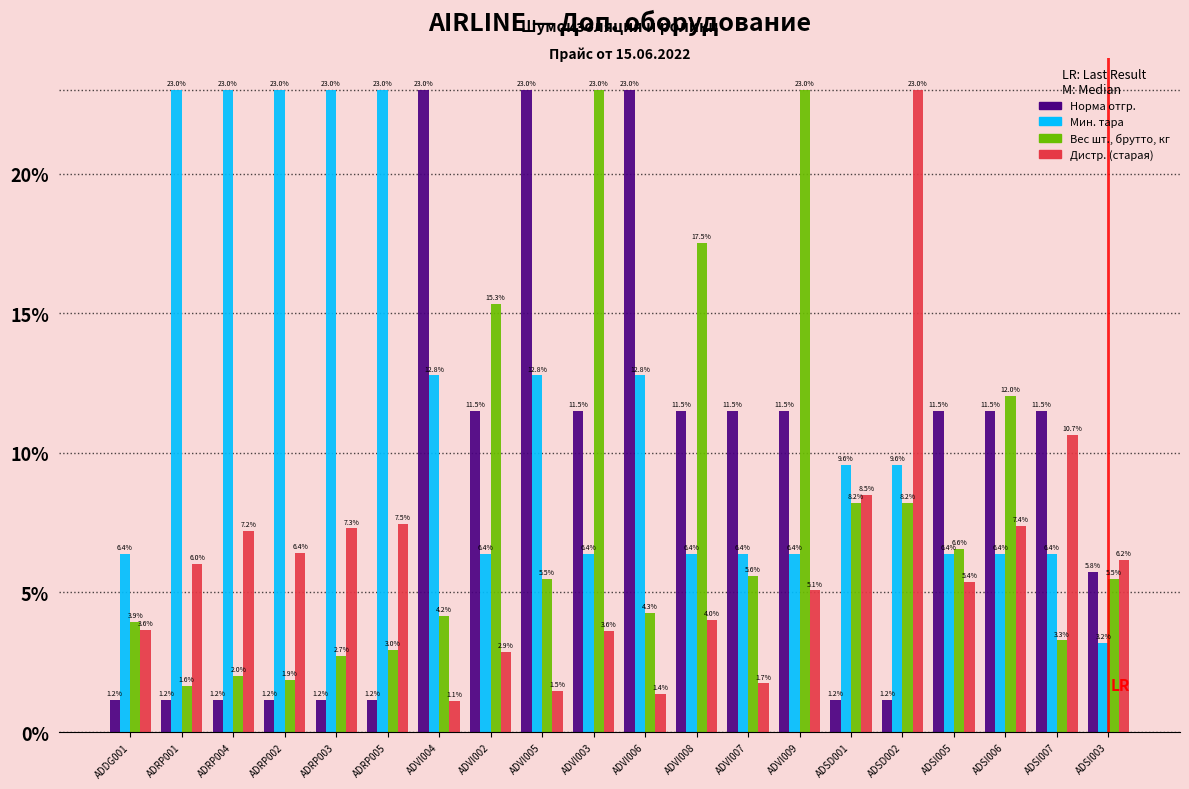

What is the label of the 12th bar from the left?

ADVI008